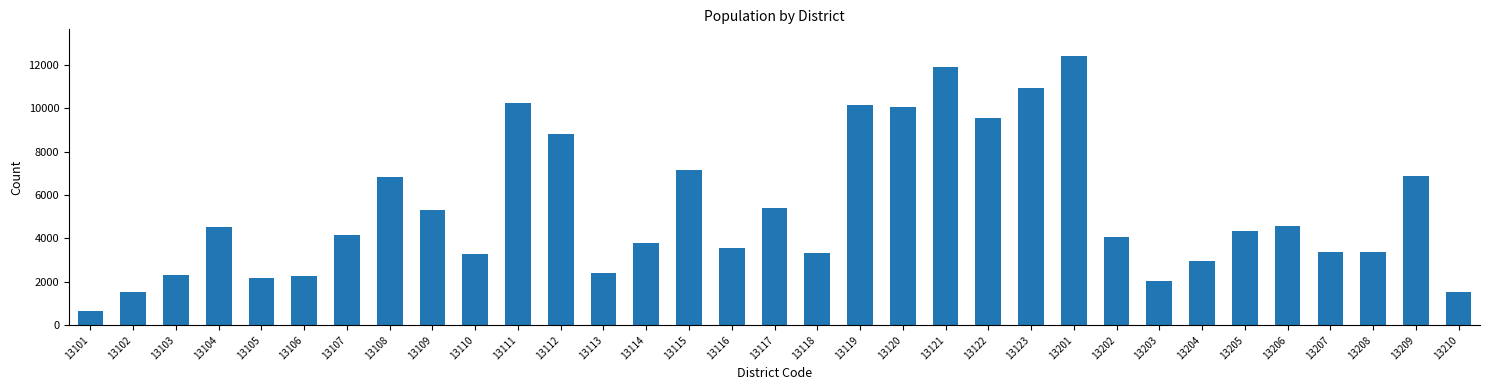

What is the sum of all values?

175721